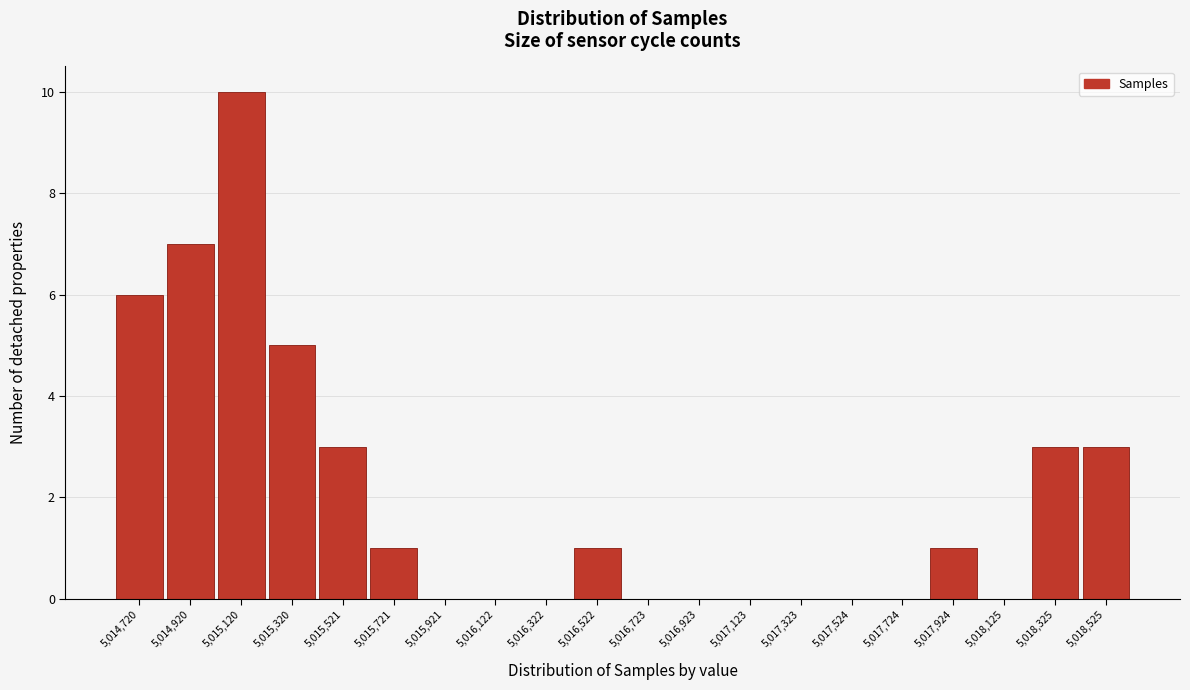

Reading left to right, extract all data points from this chart.

5,014,720=6	5,014,920=7	5,015,120=10	5,015,320=5	5,015,521=3	5,015,721=1	5,015,921=0	5,016,122=0	5,016,322=0	5,016,522=1	5,016,723=0	5,016,923=0	5,017,123=0	5,017,323=0	5,017,524=0	5,017,724=0	5,017,924=1	5,018,125=0	5,018,325=3	5,018,525=3